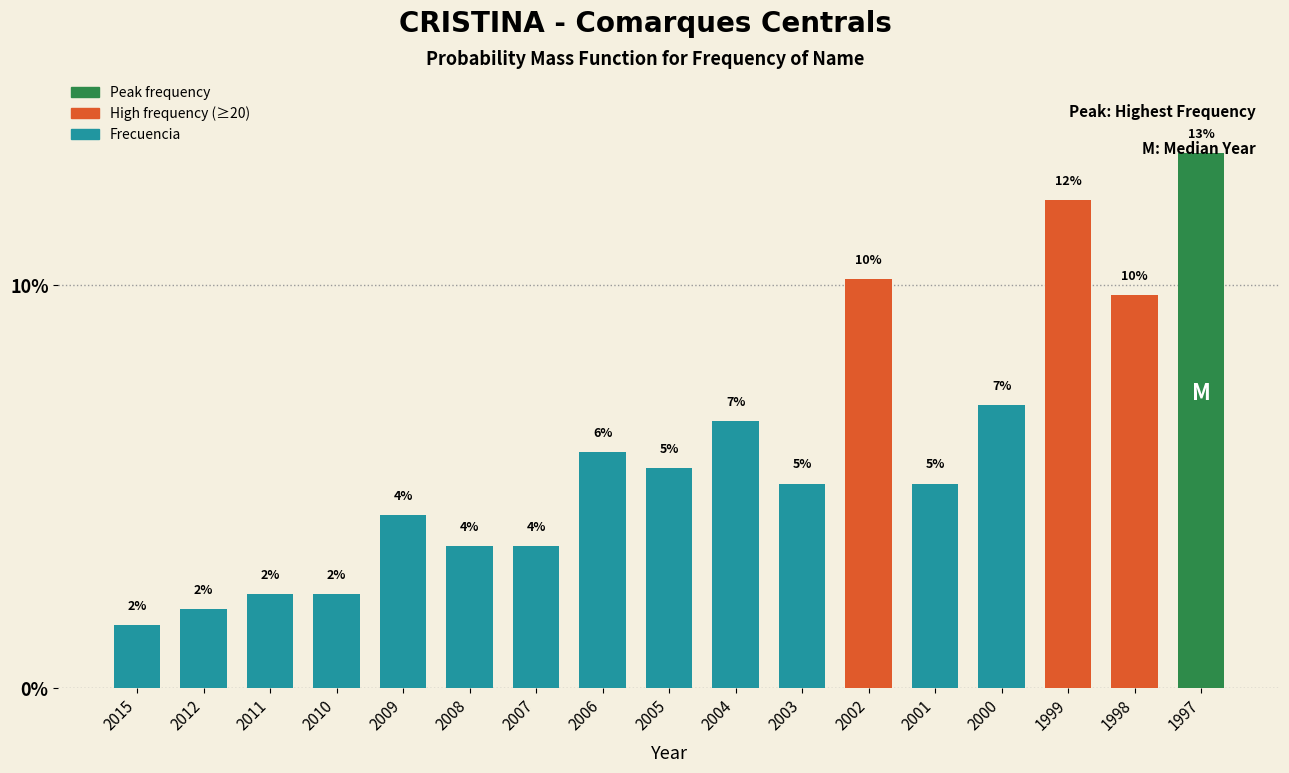

Are the bars horizontal?

No